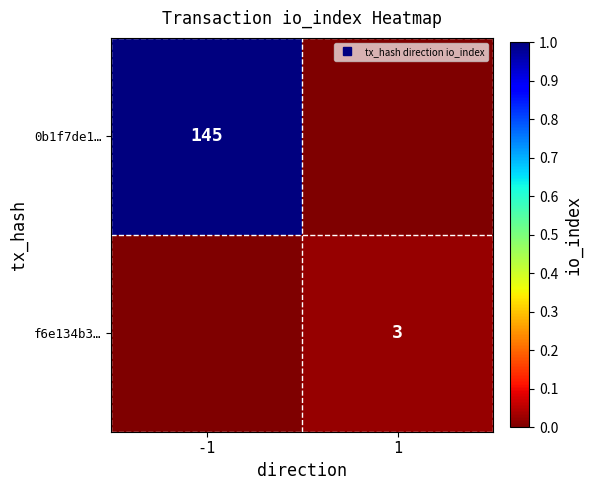

At -1, list the series in order from largest to smallest.

0b1f7de1…, f6e134b3…